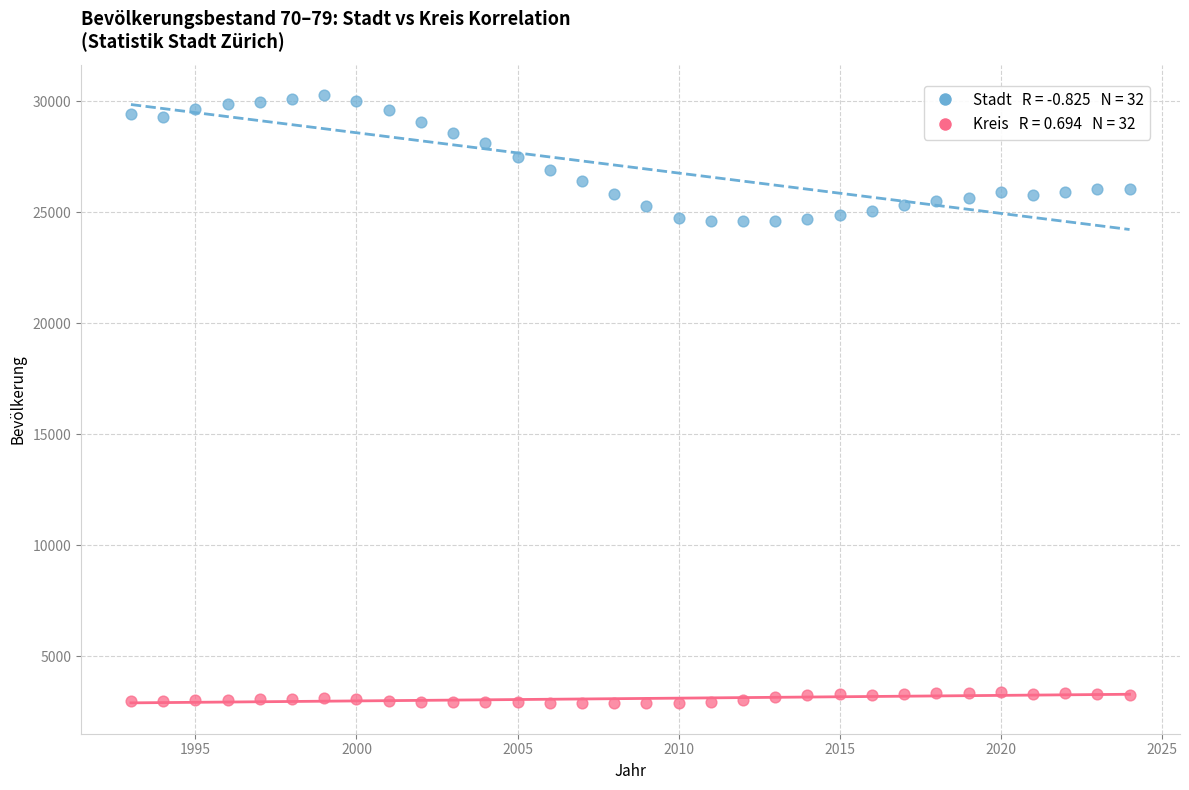

Across all data points, what is the range of Y values (max minus min)?

27405